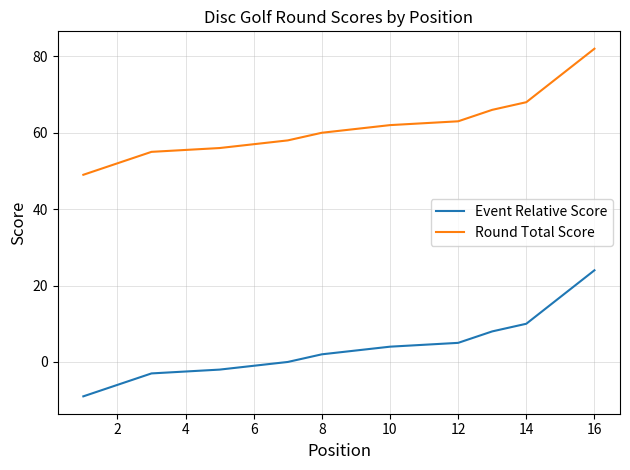

Between 14 and 6, which is larger?

14